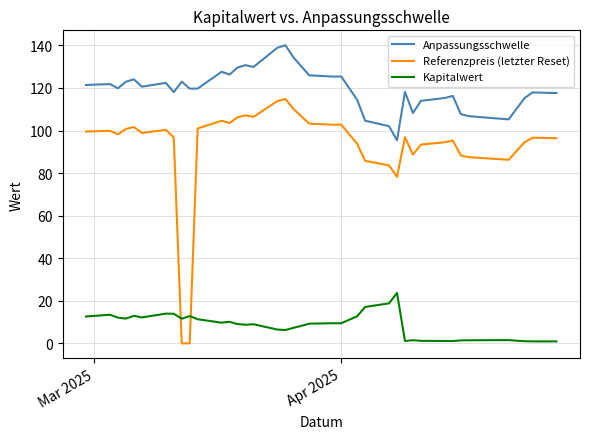

True or false: Kapitalwert and Referenzpreis (letzter Reset) cross at least once.

True